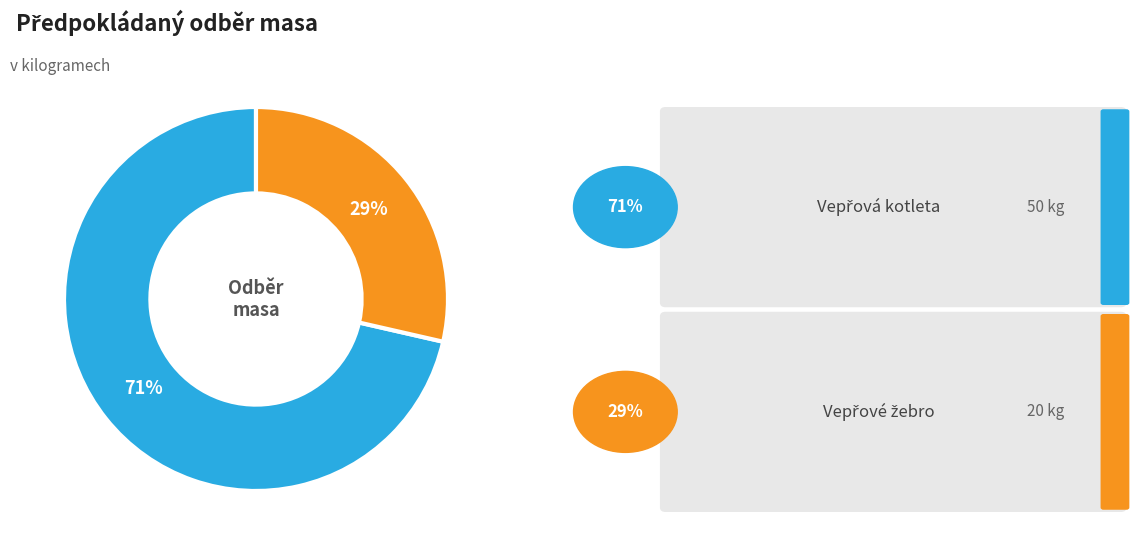

To the nearest percent, what is the average slice percentage?

50%